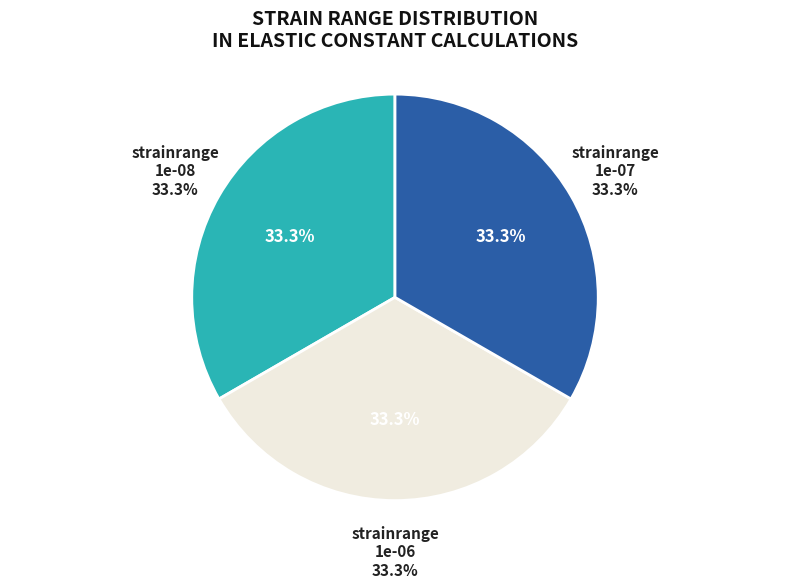

Which category accounts for the majority?

1e-06